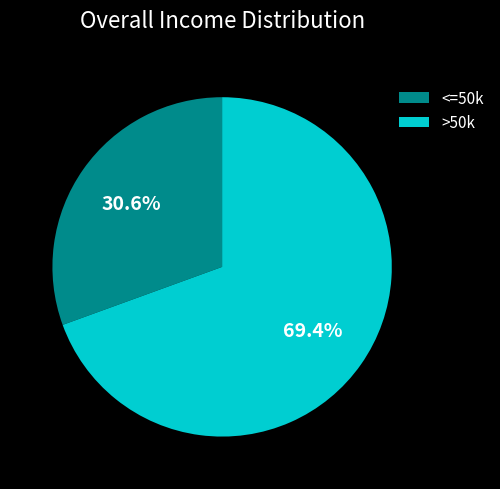

What is the smallest slice in the pie chart?

<=50k